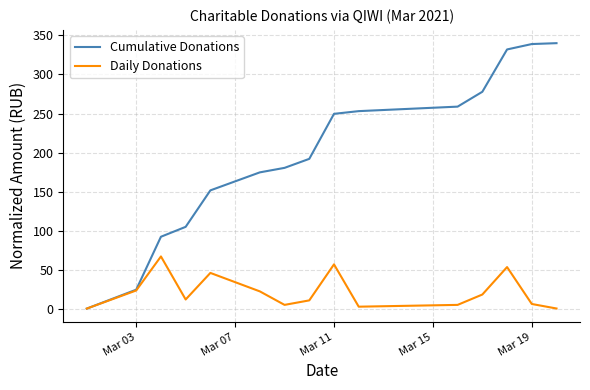

Which series has the widest spread of values?

Cumulative Donations